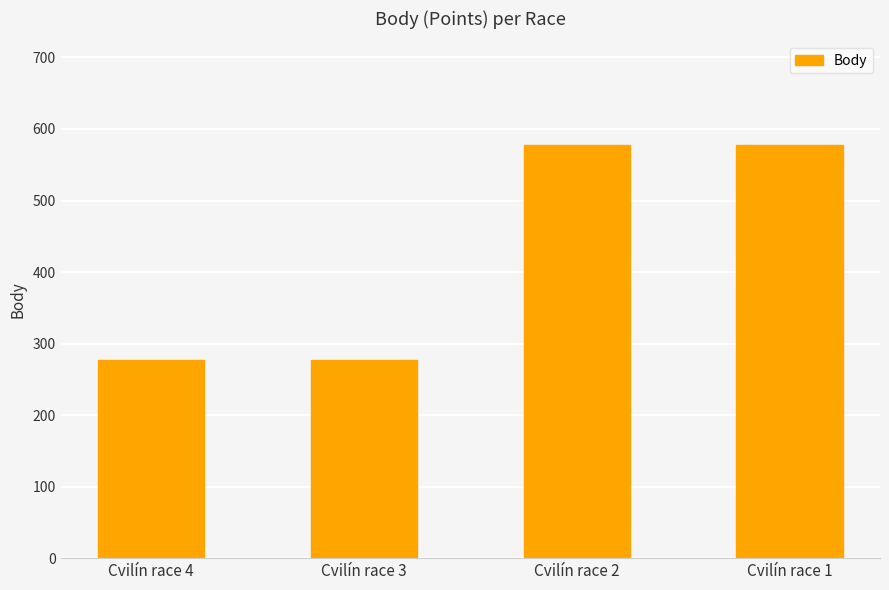

Reading right to left, transcribe all the data shown in this chart.

Cvilín race 1=578	Cvilín race 2=578	Cvilín race 3=277	Cvilín race 4=277